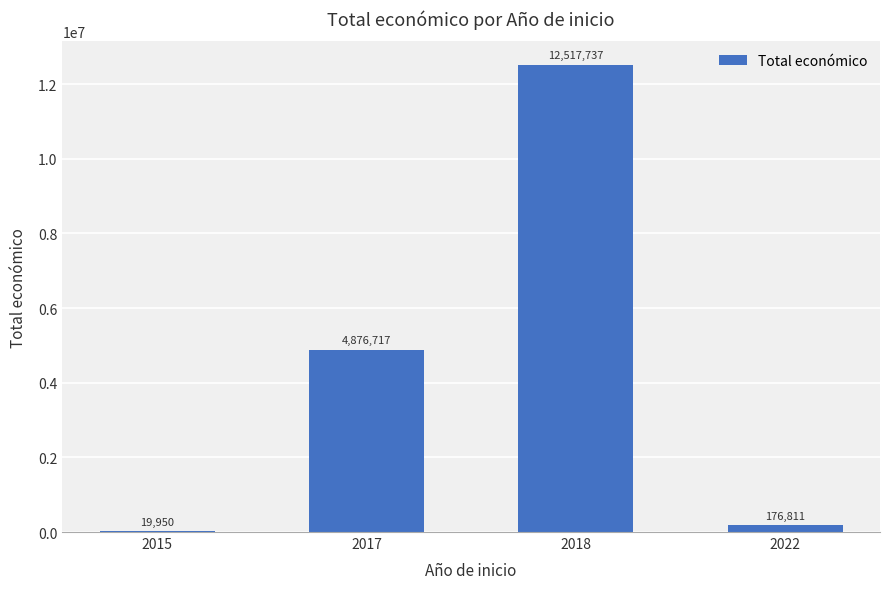

Which category has the highest value across all series?

2018